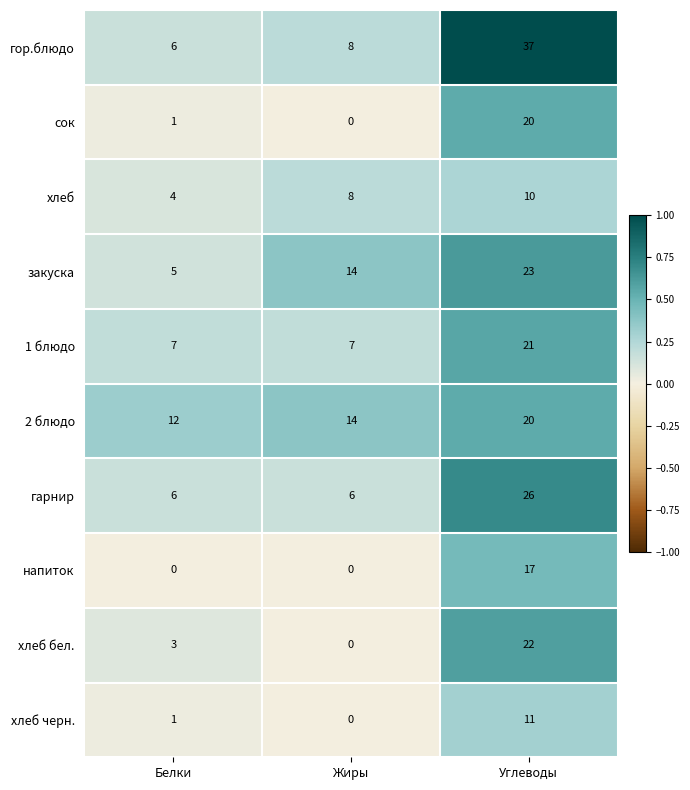

What is the greatest value displayed?

37